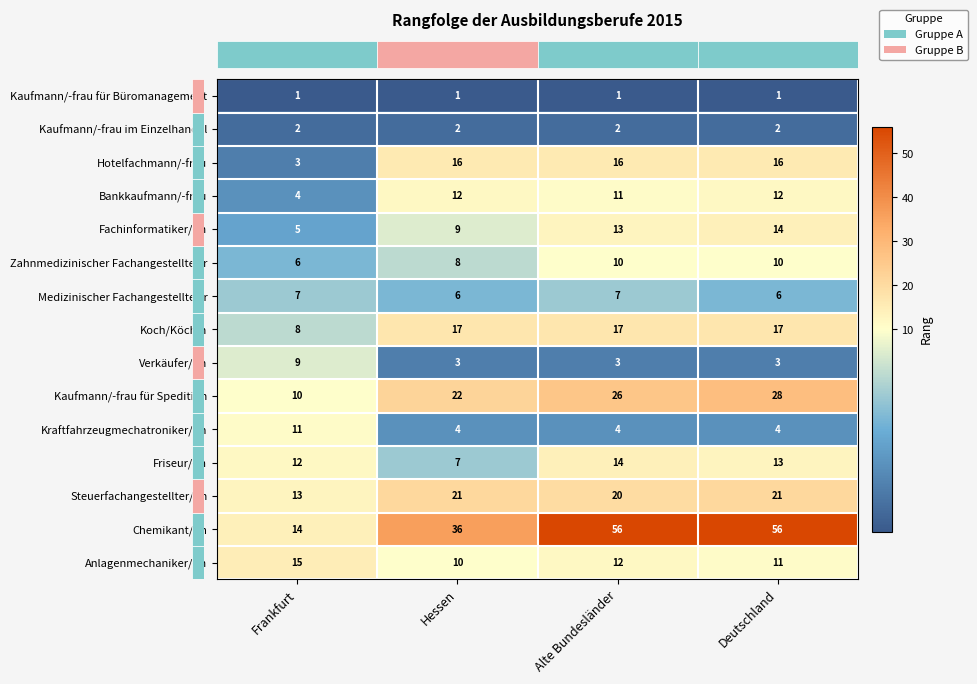

What is the average value of the Kaufmann/-frau für Spedition series?

22